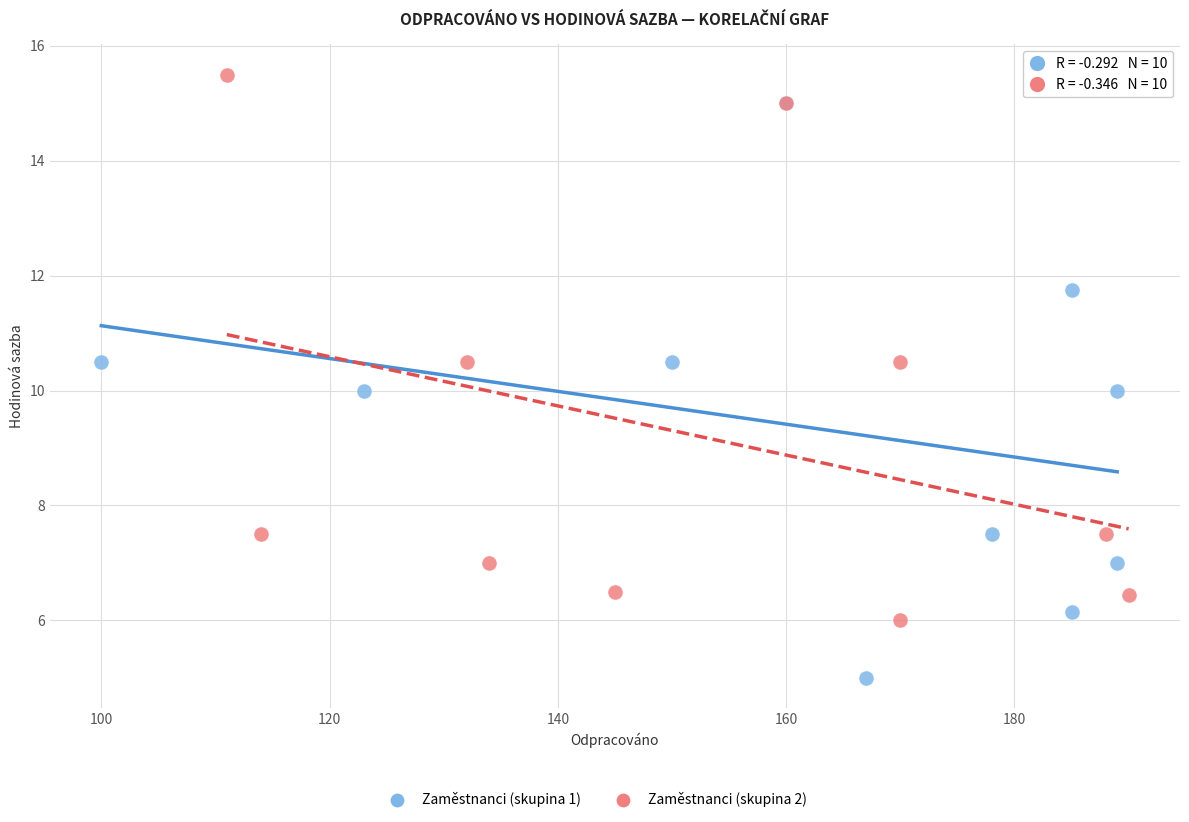

Which series reaches the maximum Y coordinate?

Zaměstnanci (skupina 2)